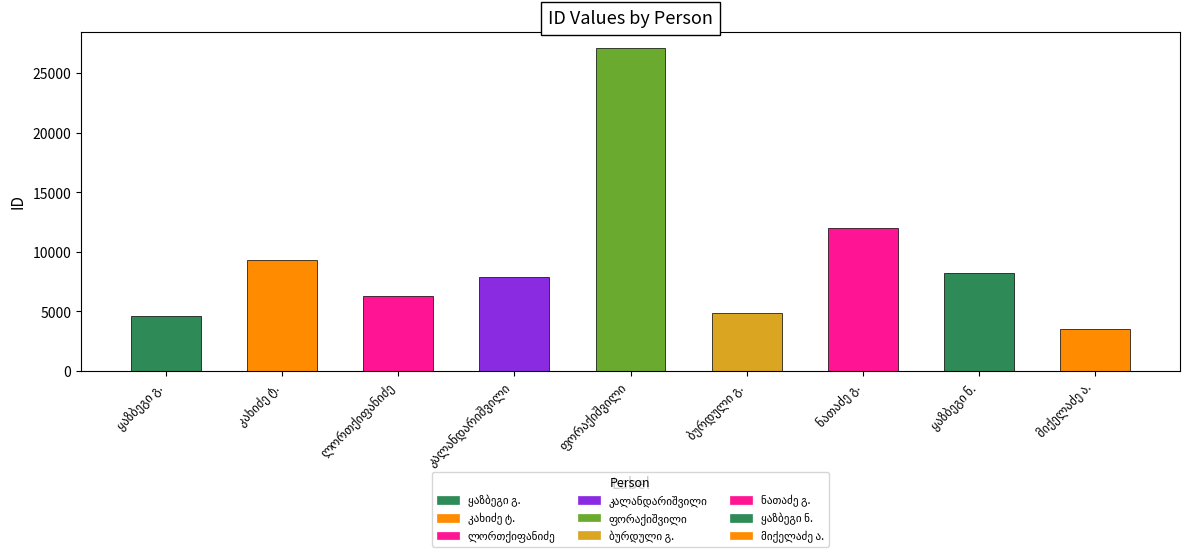

Count the number of values greater than 7926.

4